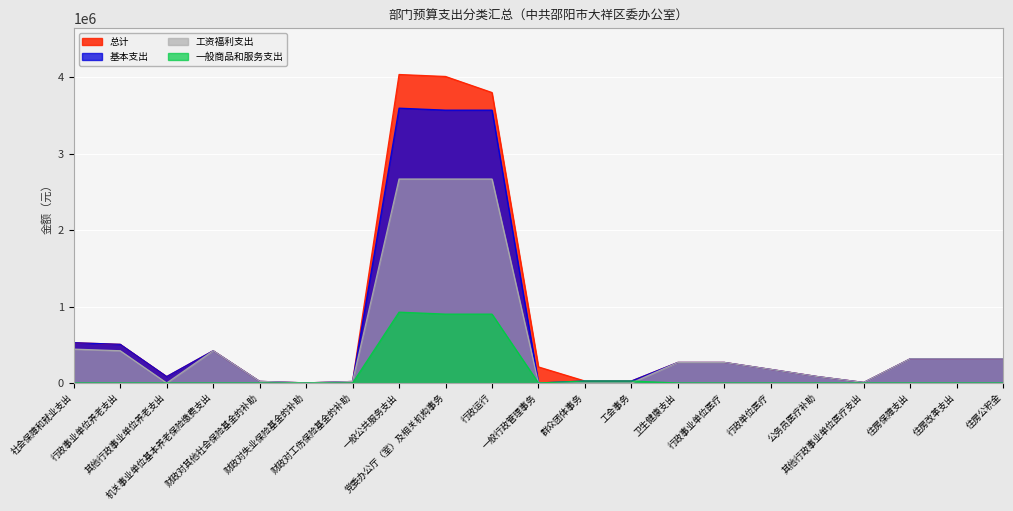

What is the total value across all series at 一般公共服务支出?

11223871.9